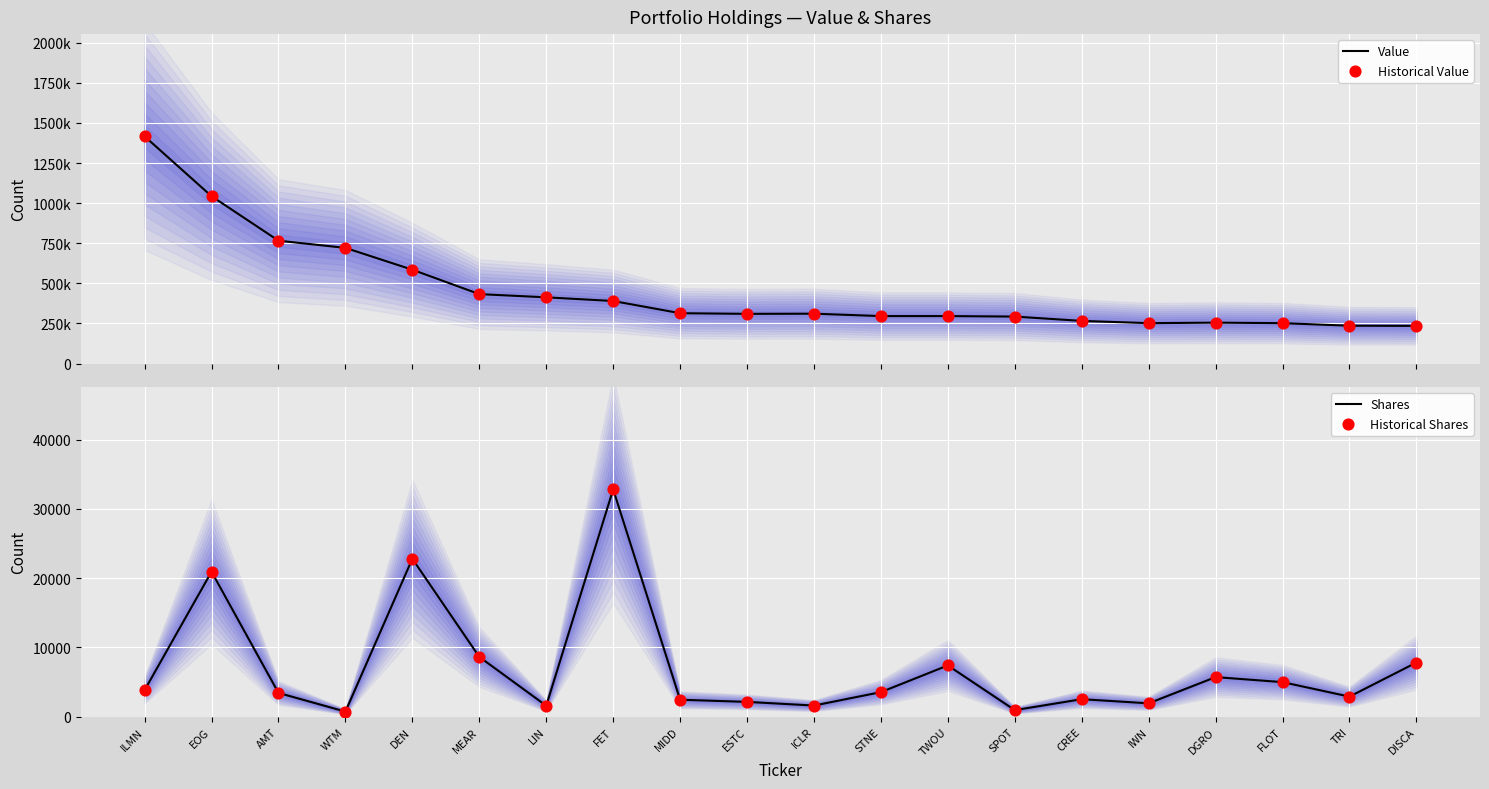

Which series reaches the maximum Y coordinate?

Value